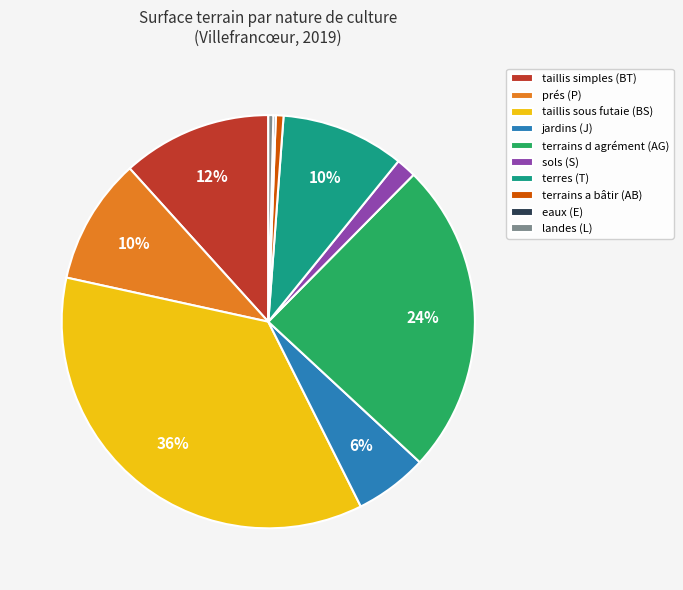

Which slice is the largest?

taillis sous futaie (BS)